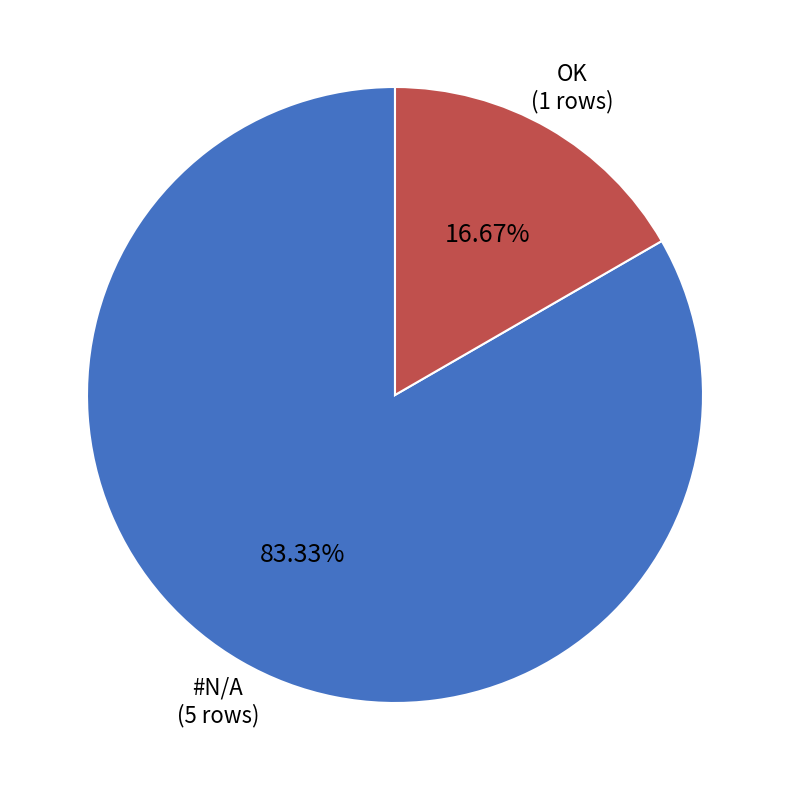

Is there any slice that represents more than half of the pie?

Yes